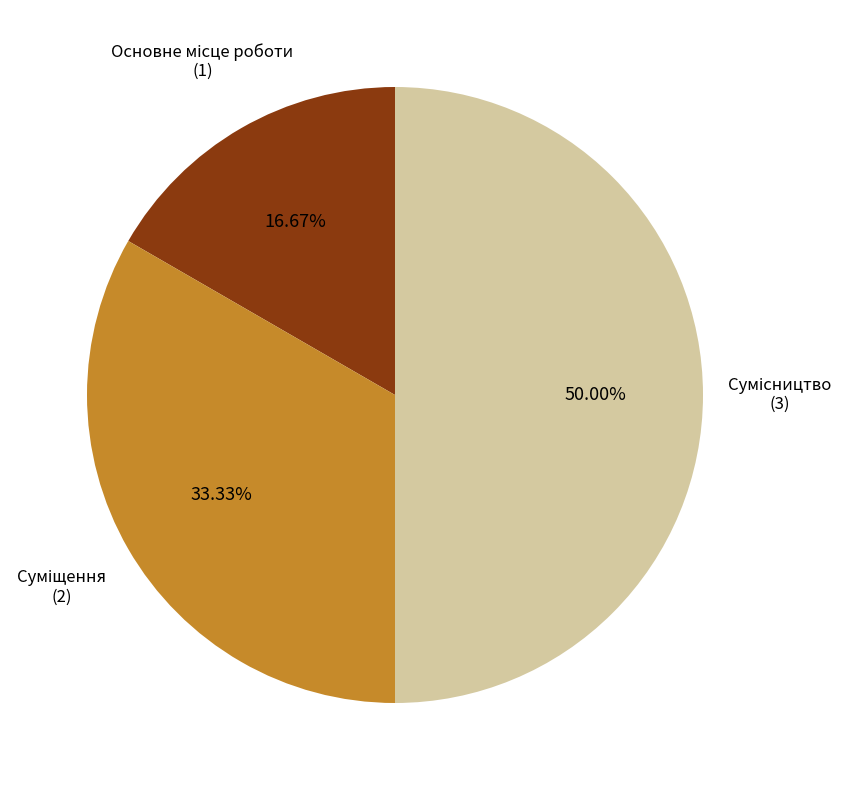

Approximately how many times larger is the value at Сумісництво compared to Основне місце роботи?

3.0